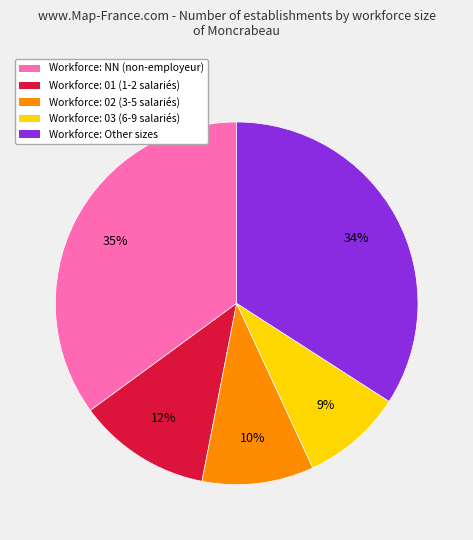

To the nearest percent, what is the difference between the largest and smallest slice percentages?

26%